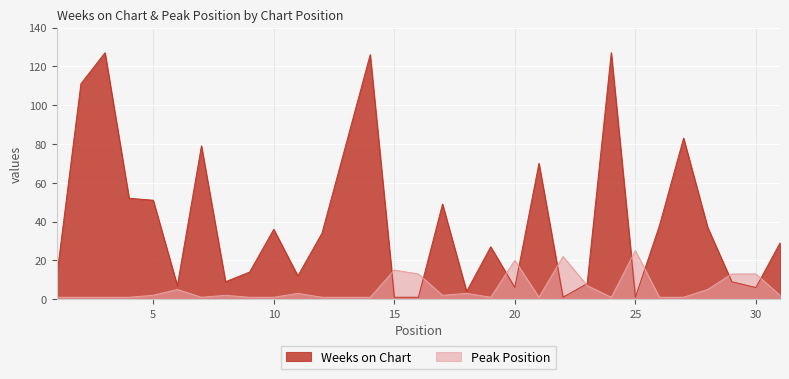

Where is the first local maximum for Peak Position?

6